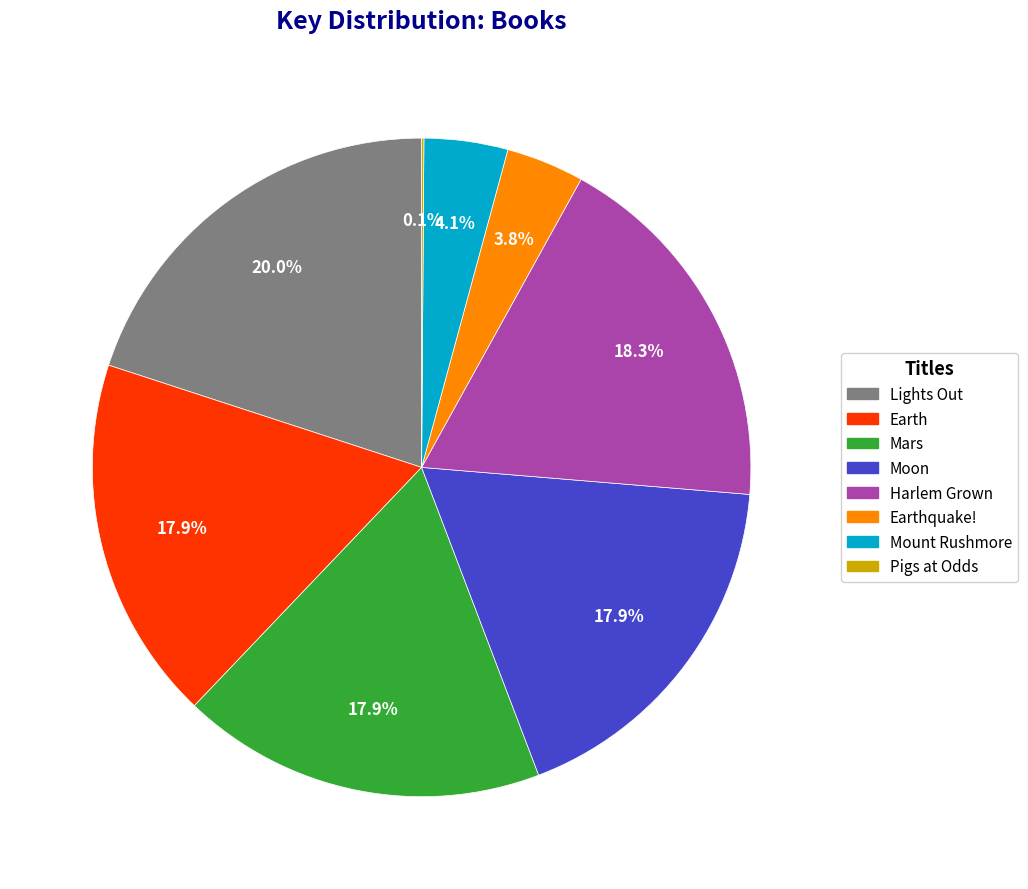

Is there a majority slice in this chart?

No